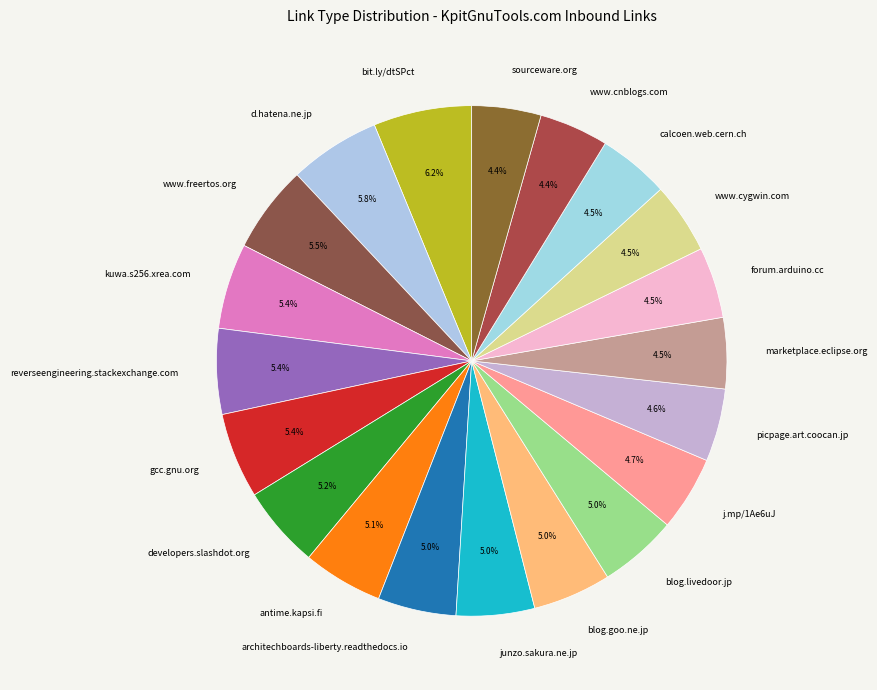

Count the number of slices in the pie.

20